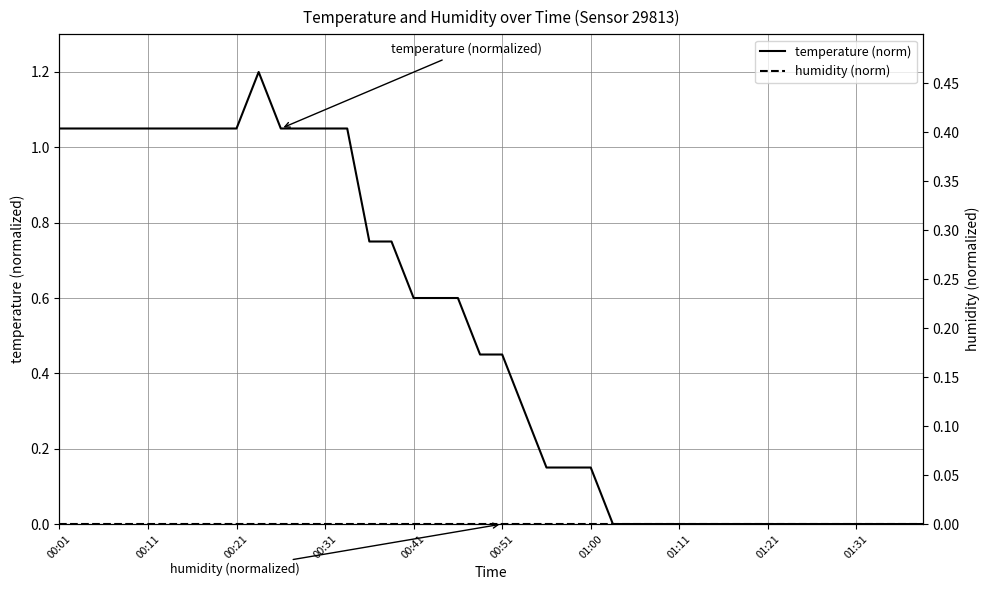

At which label does humidity (norm) reach its minimum?

00:01